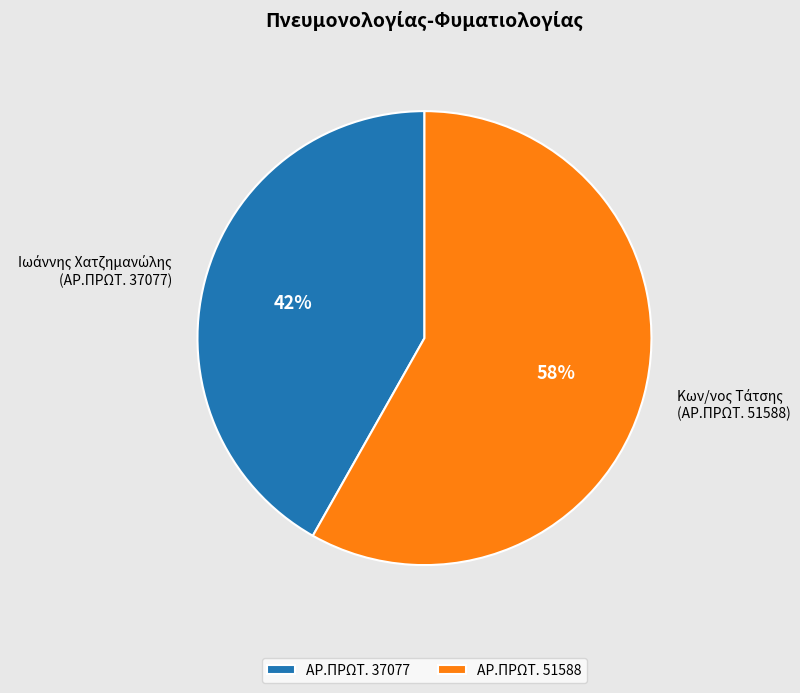

Approximately how many times larger is the value at ΑΡ.ΠΡΩΤ. 51588 compared to ΑΡ.ΠΡΩΤ. 37077?

1.4